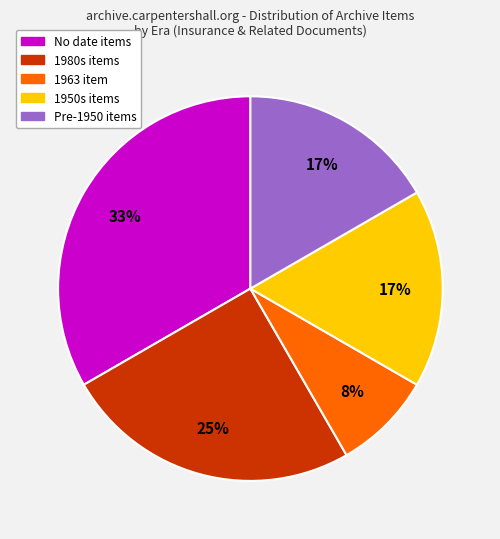

To the nearest percent, what is the average slice percentage?

20%